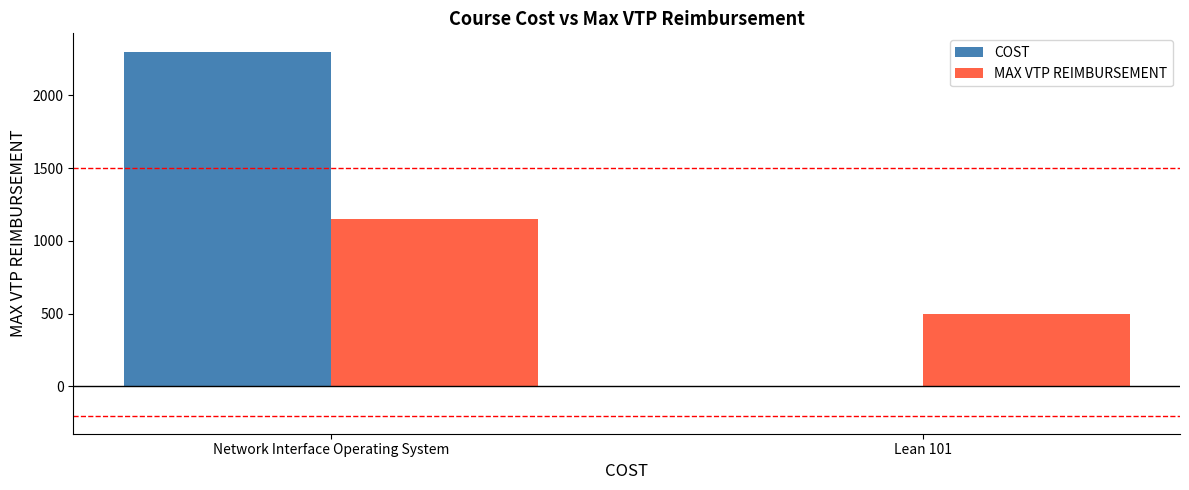

What is the total value across all series at Lean 101?

500